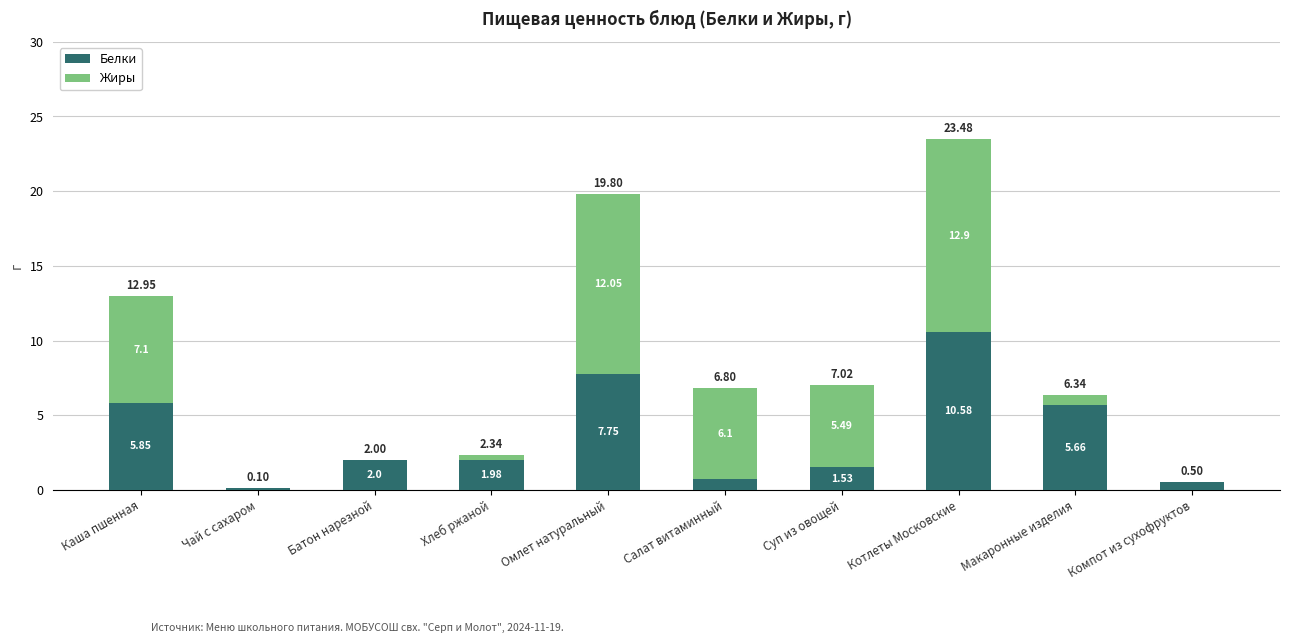

Does the chart contain stacked bars?

Yes